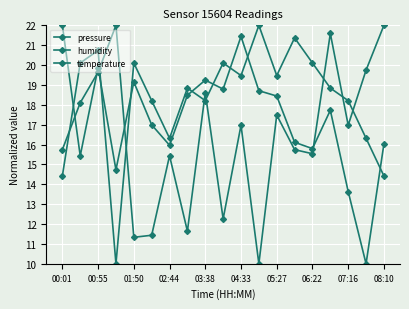

Count the number of categories in the chart.

19